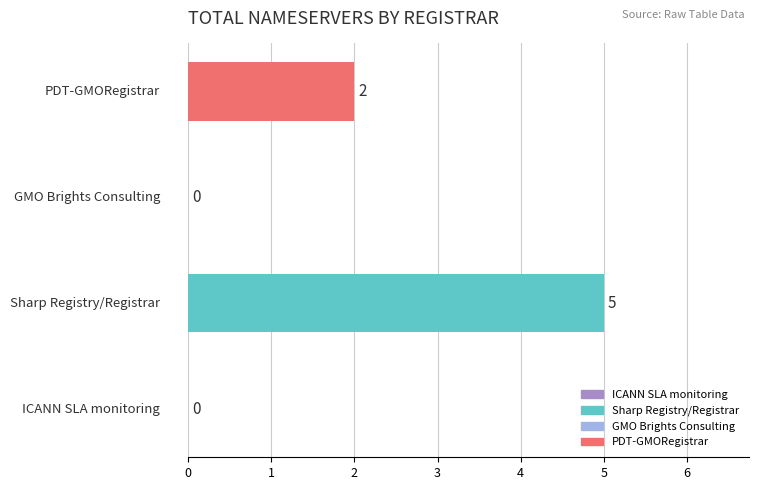

What is the sum of all values?

7